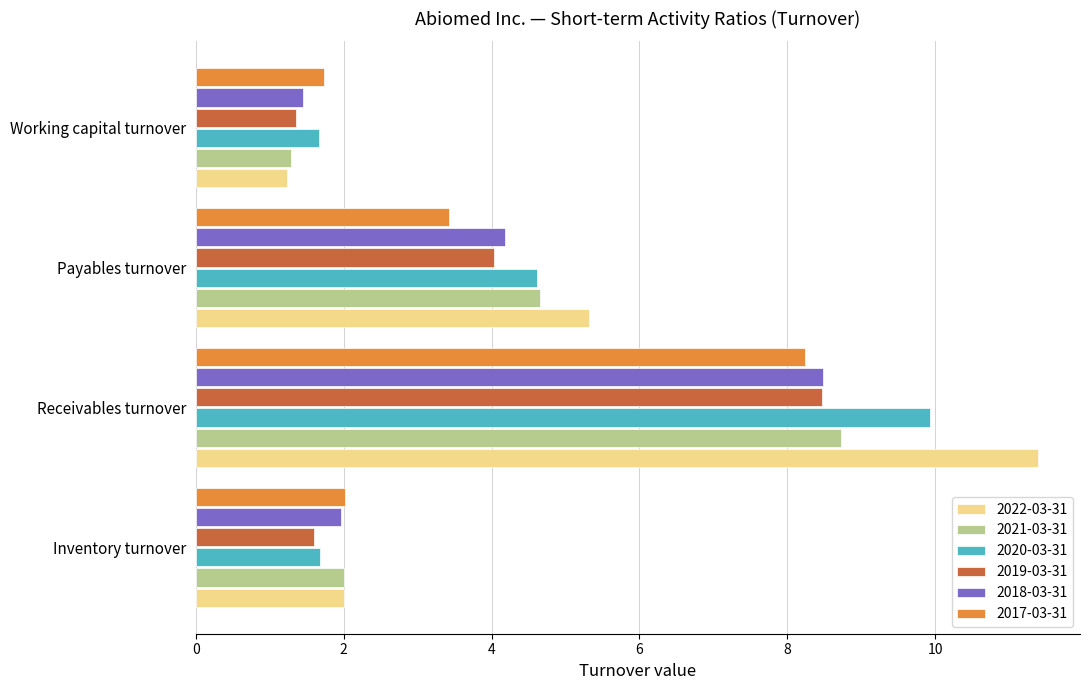

Rank the categories by 2019-03-31 value from highest to lowest.

Receivables turnover, Payables turnover, Inventory turnover, Working capital turnover